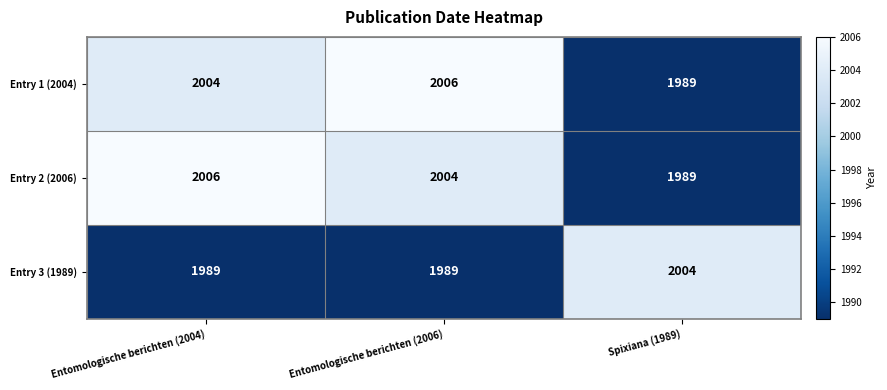

What is the spread (max minus min) of values at Entomologische berichten (2004)?

17